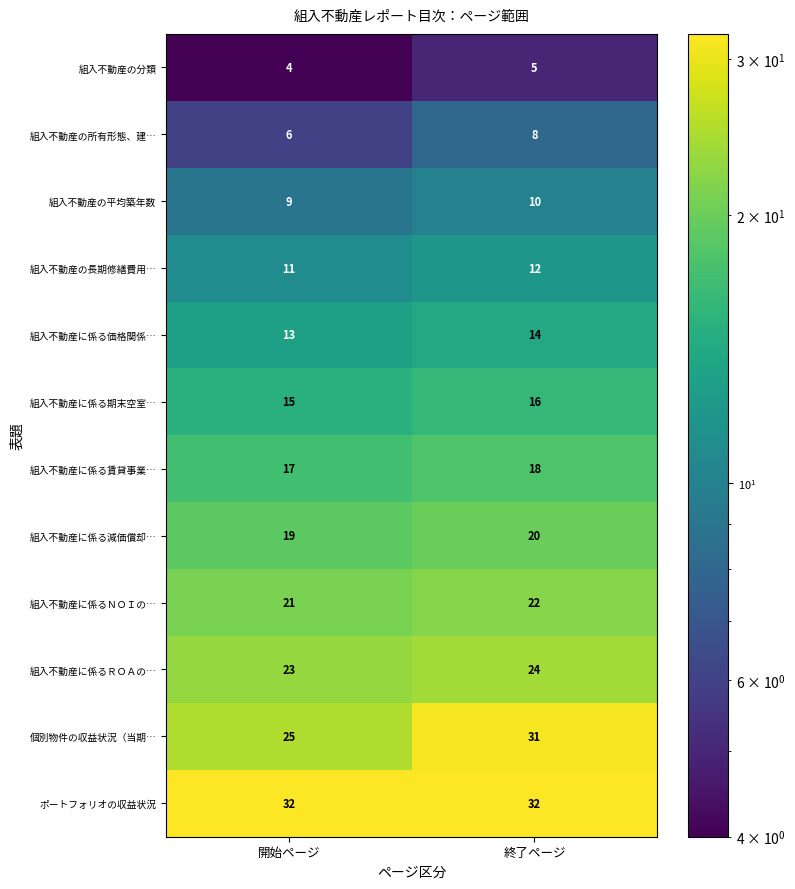

What is the lowest value of the 組入不動産に係るＮＯＩの… series?

21